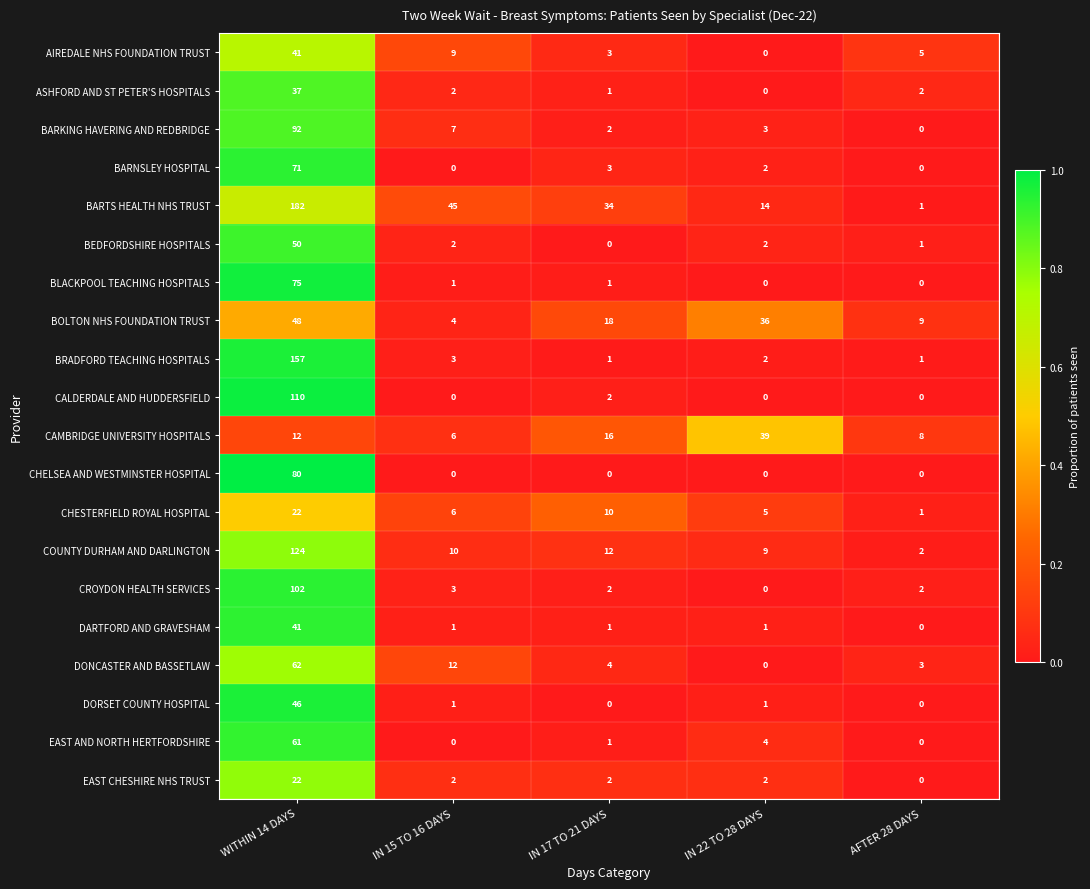

At which category is the sum across all series the highest?

WITHIN 14 DAYS